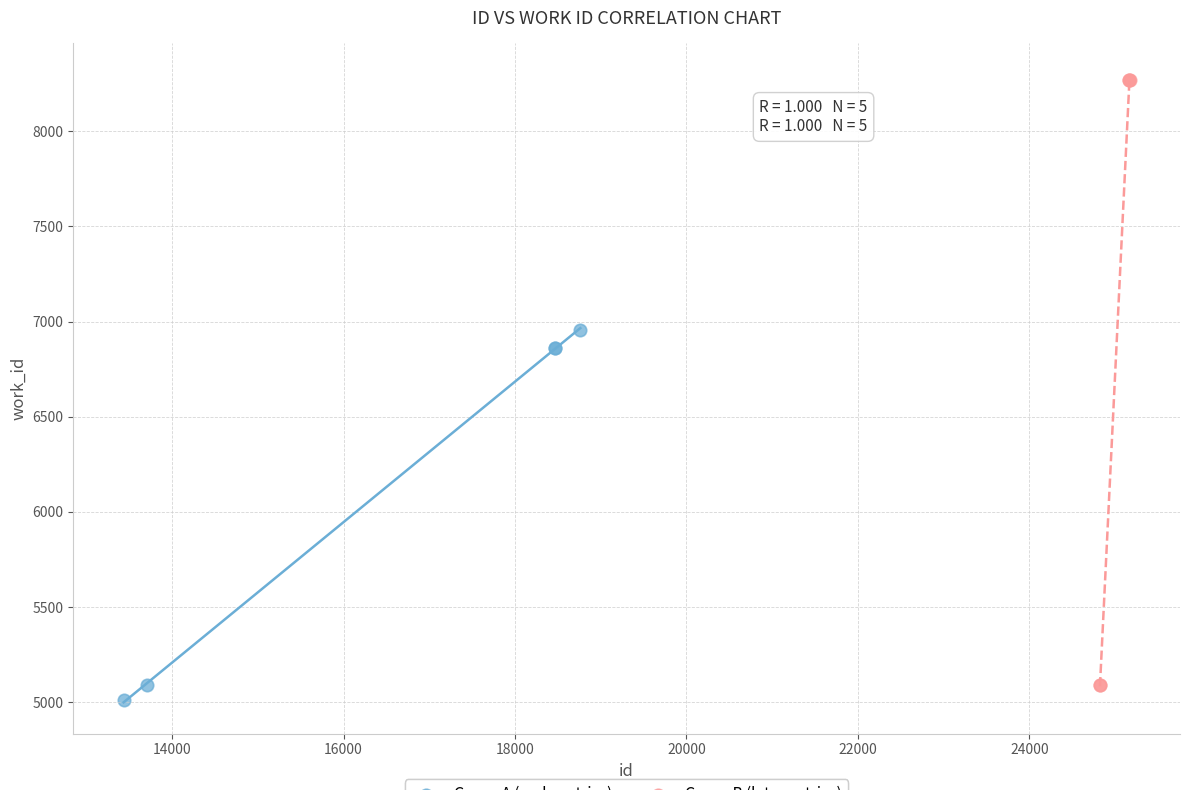

What are all the series names shown in the legend?

Group A (early entries), Group B (later entries)